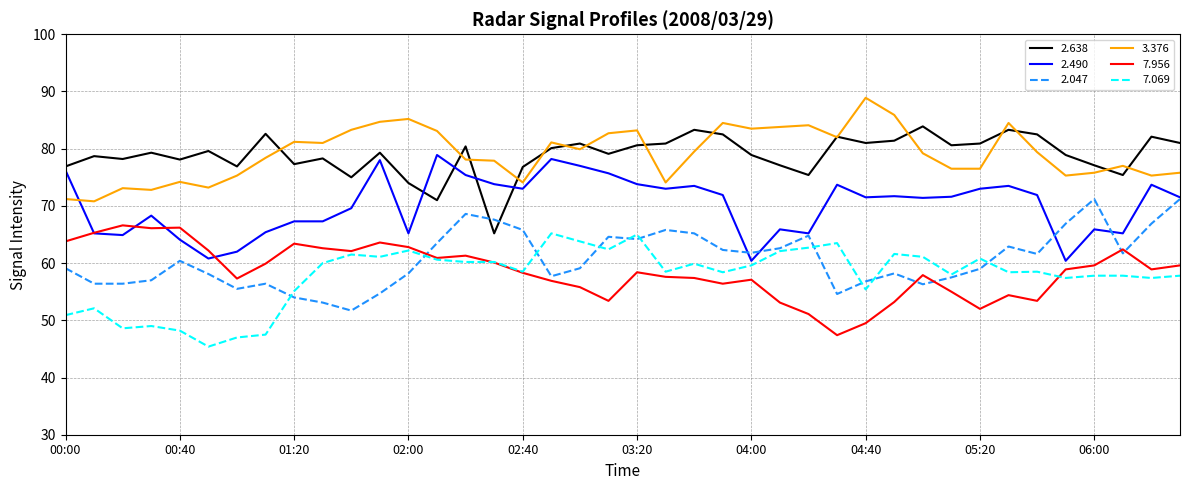

What is the minimum value shown in the chart?

45.4